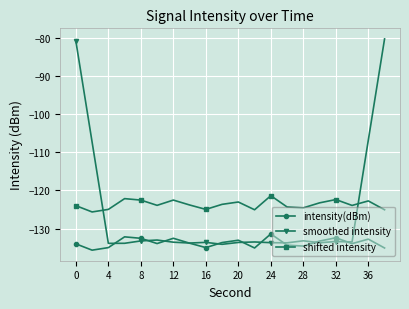

True or false: intensity(dBm) and shifted intensity intersect in this chart.

False